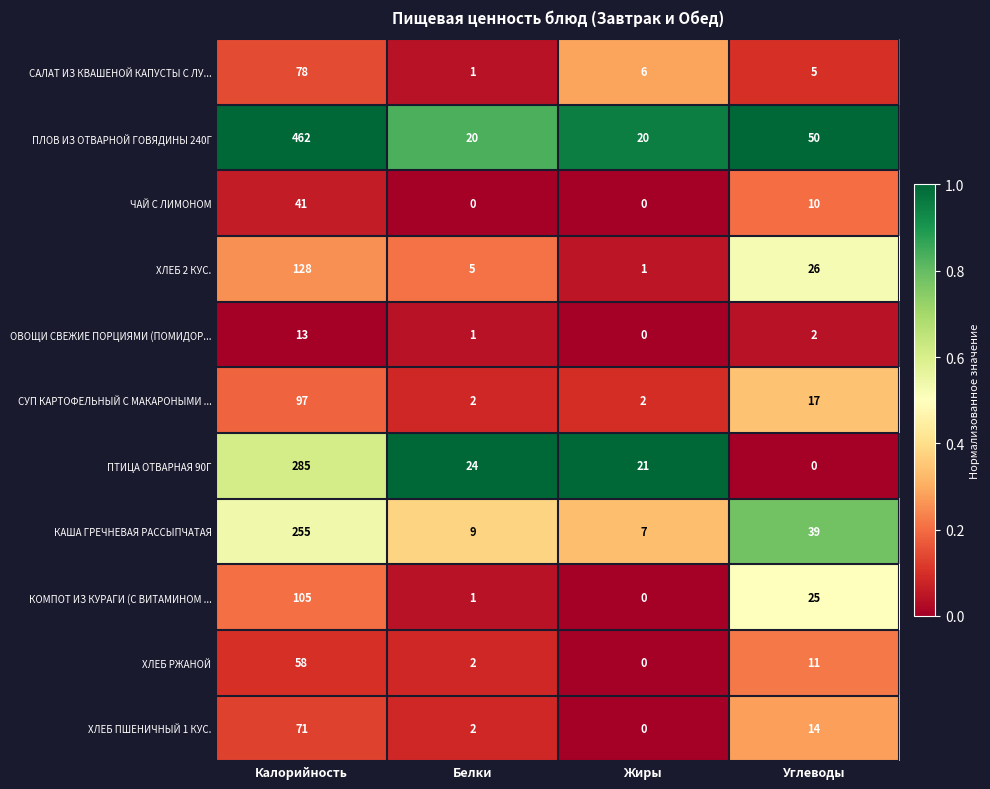

Rank the series by their maximum value, from highest to lowest.

ПЛОВ ИЗ ОТВАРНОЙ ГОВЯДИНЫ 240Г, ПТИЦА ОТВАРНАЯ 90Г, КАША ГРЕЧНЕВАЯ РАССЫПЧАТАЯ, ХЛЕБ 2 КУС., КОМПОТ ИЗ КУРАГИ (С ВИТАМИНОМ ..., СУП КАРТОФЕЛЬНЫЙ С МАКАРОНЫМИ ..., САЛАТ ИЗ КВАШЕНОЙ КАПУСТЫ С ЛУ..., ХЛЕБ ПШЕНИЧНЫЙ 1 КУС., ХЛЕБ РЖАНОЙ, ЧАЙ С ЛИМОНОМ, ОВОЩИ СВЕЖИЕ ПОРЦИЯМИ (ПОМИДОР...